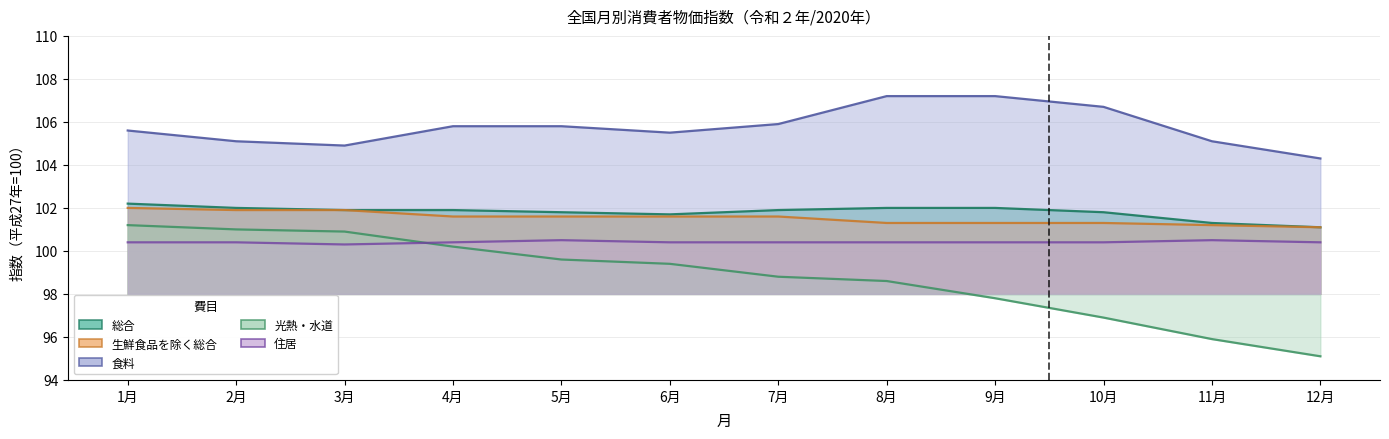

What is the total value across all series at 6月?

508.6